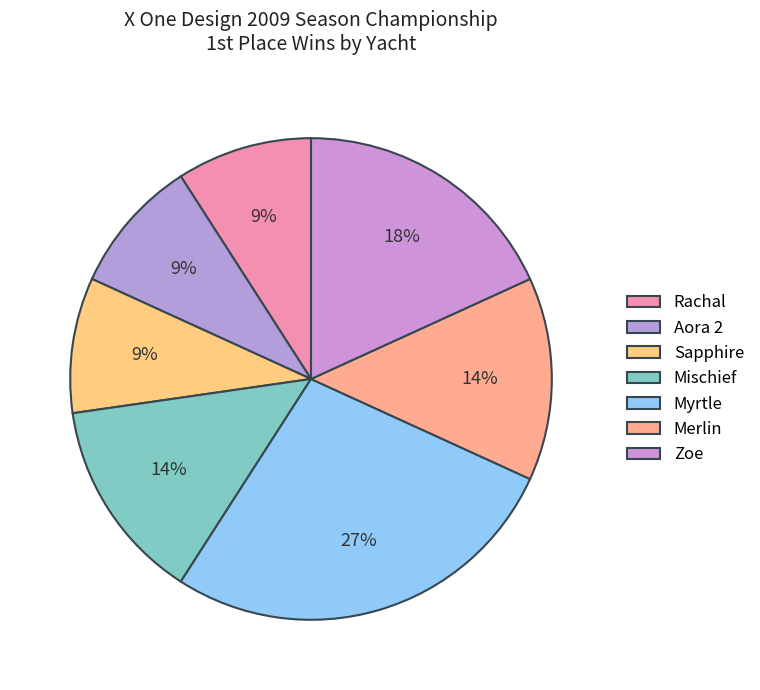

Is there a majority slice in this chart?

No